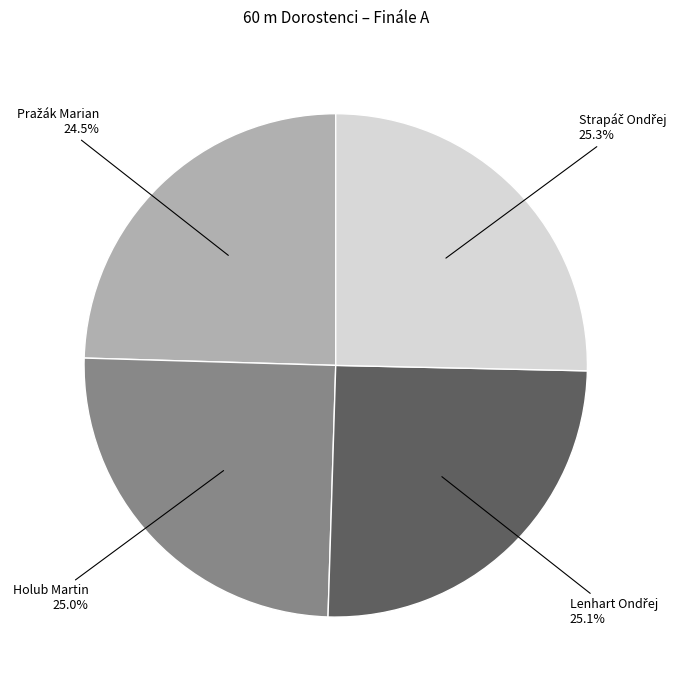

Is there a majority slice in this chart?

No